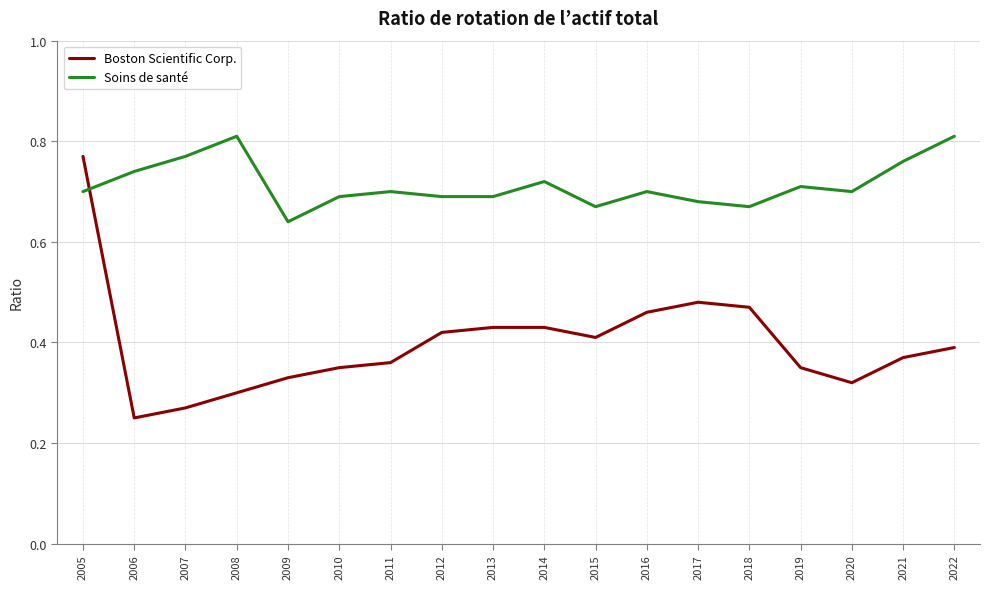

At which label does Boston Scientific Corp. reach its minimum?

2006